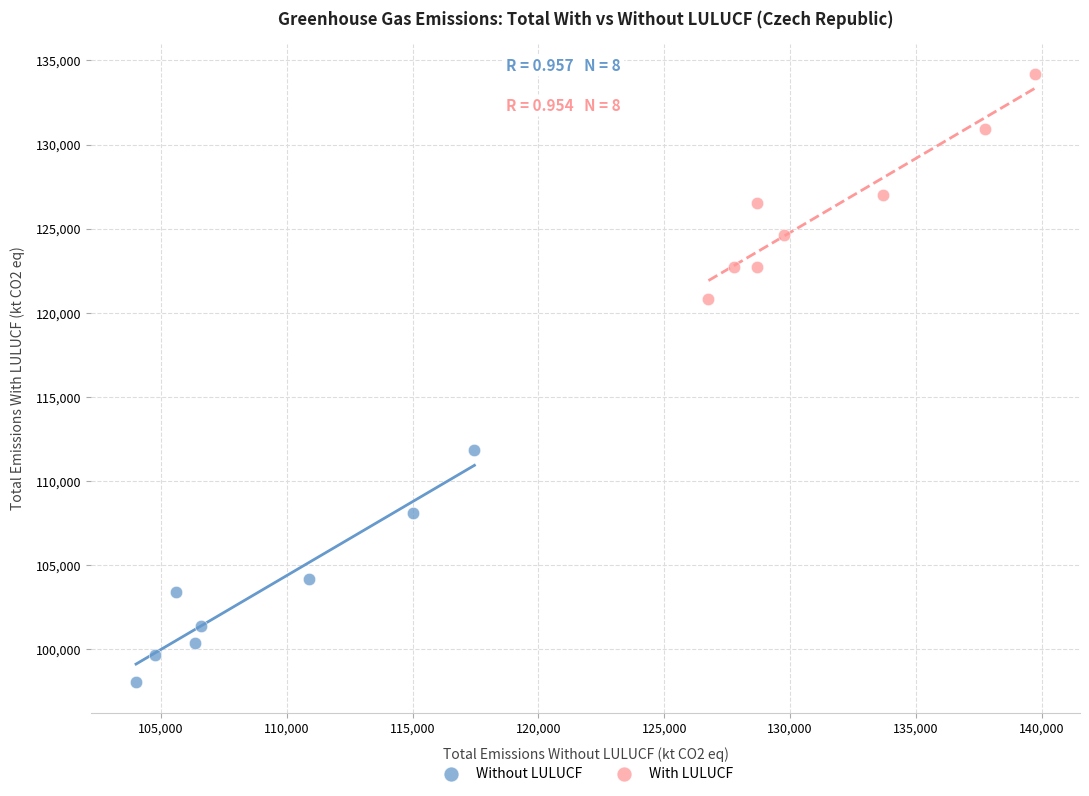

Which series reaches the maximum Y coordinate?

With LULUCF